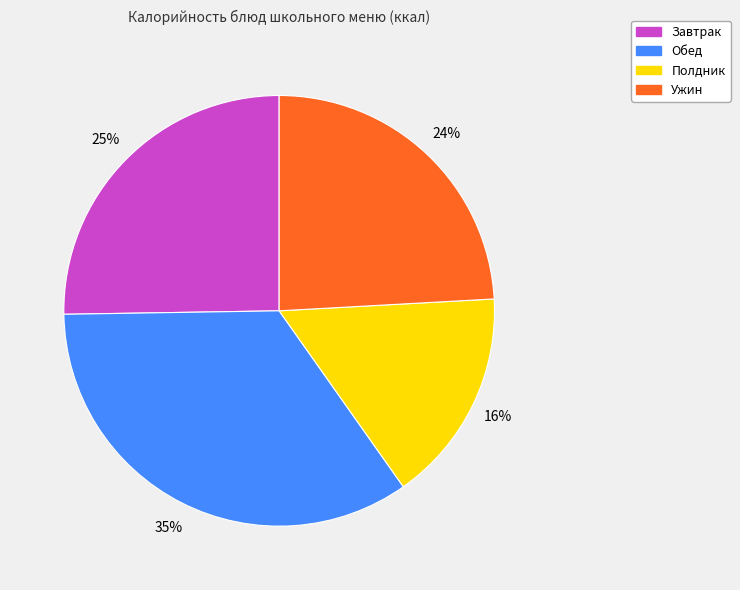

To the nearest percent, what is the average slice percentage?

25%